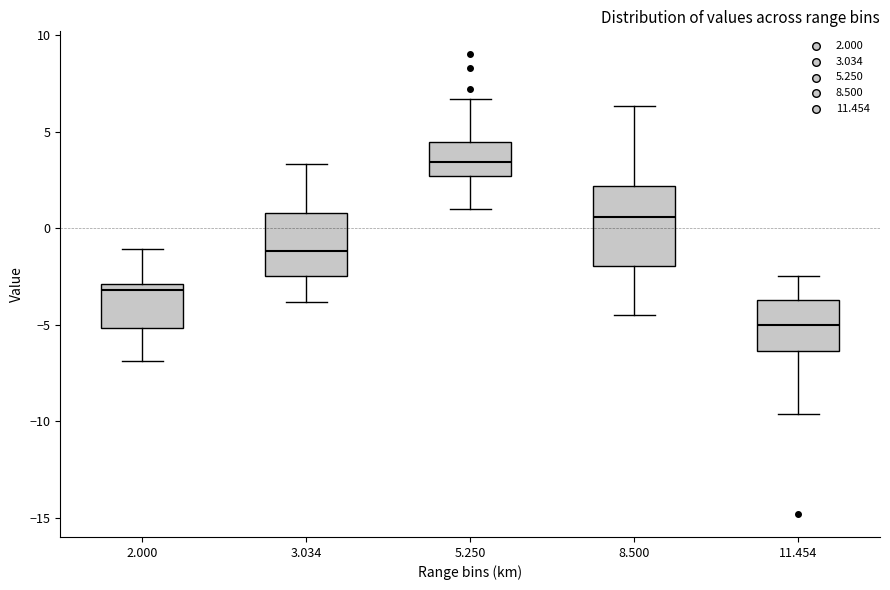

Which box has the highest median line?

5.250